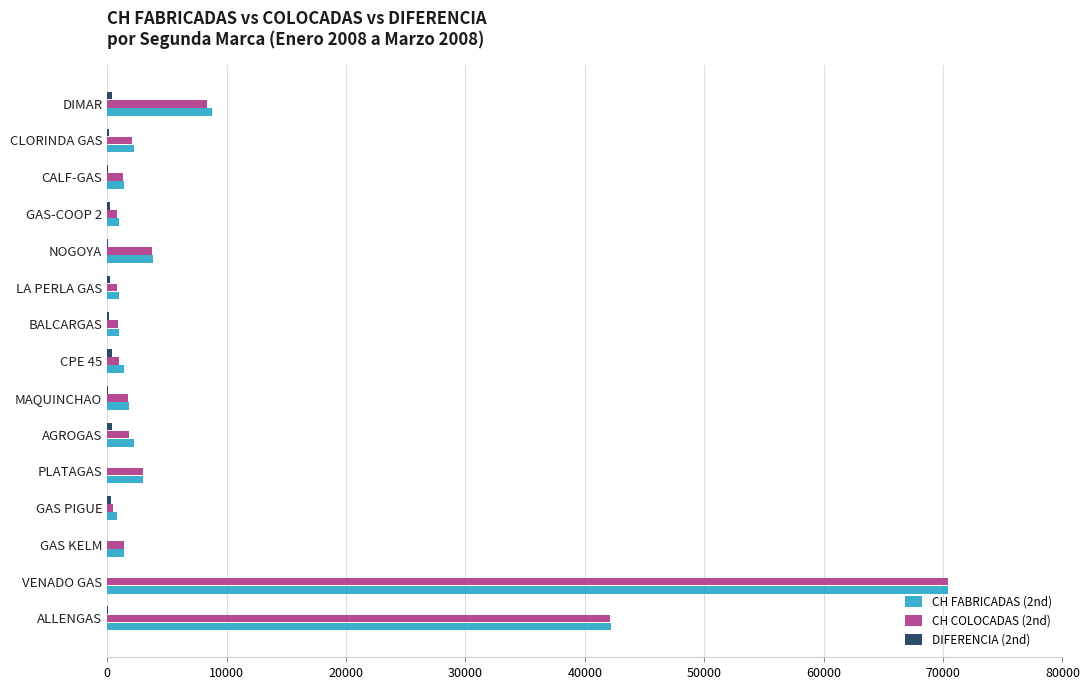

Is the value of CH COLOCADAS (2nd) at VENADO GAS greater than the value of CH FABRICADAS (2nd) at CPE 45?

Yes